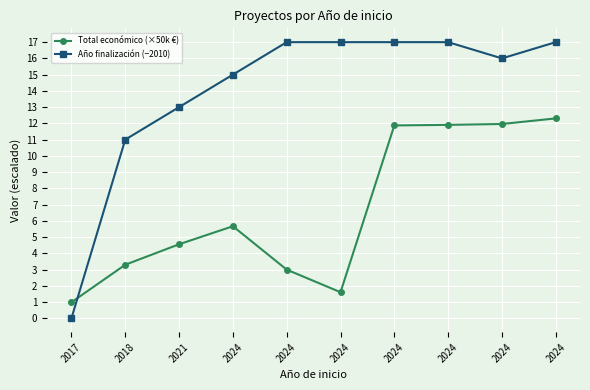

Rank the series by their average value, from lowest to highest.

Total económico (×50k €), Año finalización (−2010)